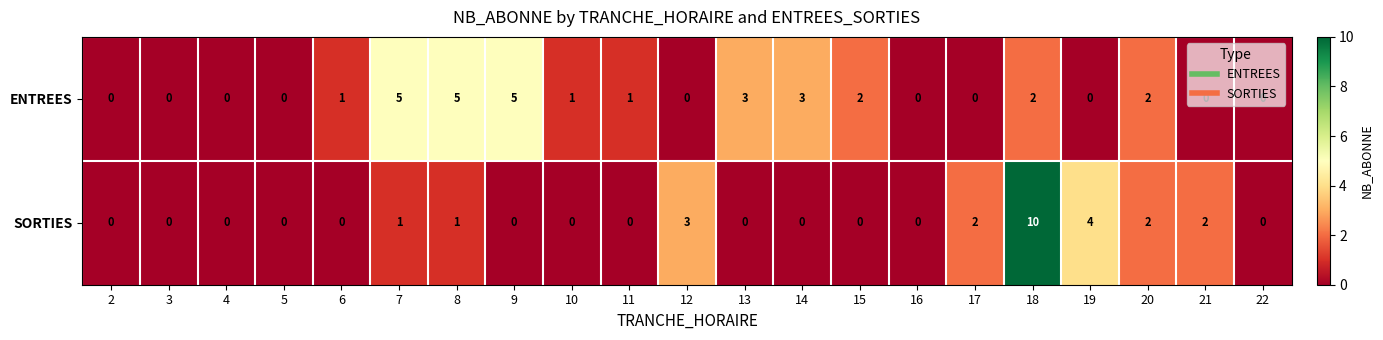

How many positive values does the ENTREES series have?

11